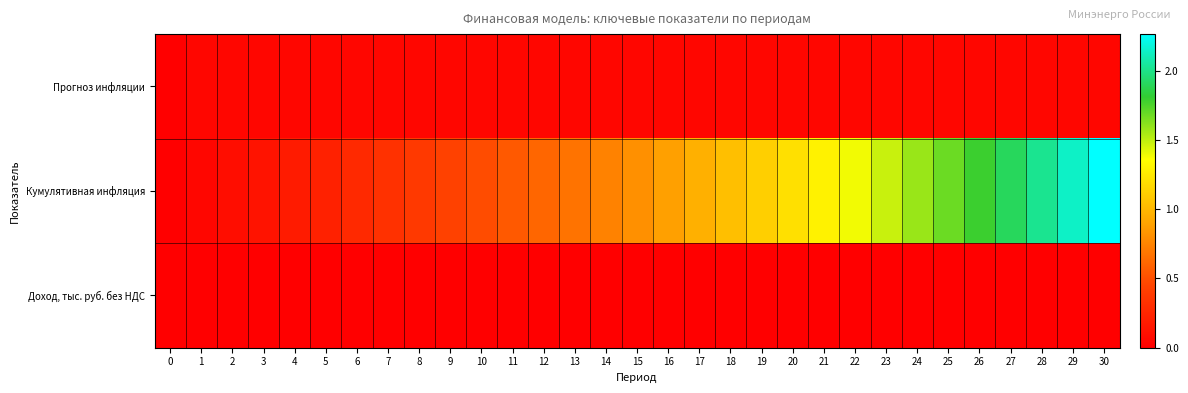

Reading left to right, list all the values displayed in this chart.

Прогноз инфляции: 0=0.0	1=0.0	2=0.0	3=0.0	4=0.0	5=0.0	6=0.0	7=0.0	8=0.0	9=0.0	10=0.0	11=0.0	12=0.0	13=0.0	14=0.0	15=0.0	16=0.0	17=0.0	18=0.0	19=0.0	20=0.0	21=0.0	22=0.0	23=0.0	24=0.0	25=0.0	26=0.0	27=0.0	28=0.0	29=0.0	30=0.0
Кумулятивная инфляция: 0=0.0	1=0.0	2=0.1	3=0.1	4=0.2	5=0.2	6=0.3	7=0.3	8=0.4	9=0.4	10=0.5	11=0.5	12=0.6	13=0.7	14=0.7	15=0.8	16=0.9	17=1.0	18=1.0	19=1.1	20=1.2	21=1.3	22=1.4	23=1.5	24=1.6	25=1.7	26=1.8	27=1.9	28=2.0	29=2.1	30=2.3
Доход, тыс. руб. без НДС: 0=0.0	1=0.0	2=0.0	3=0.0	4=0.0	5=0.0	6=0.0	7=0.0	8=0.0	9=0.0	10=0.0	11=0.0	12=0.0	13=0.0	14=0.0	15=0.0	16=0.0	17=0.0	18=0.0	19=0.0	20=0.0	21=0.0	22=0.0	23=0.0	24=0.0	25=0.0	26=0.0	27=0.0	28=0.0	29=0.0	30=0.0